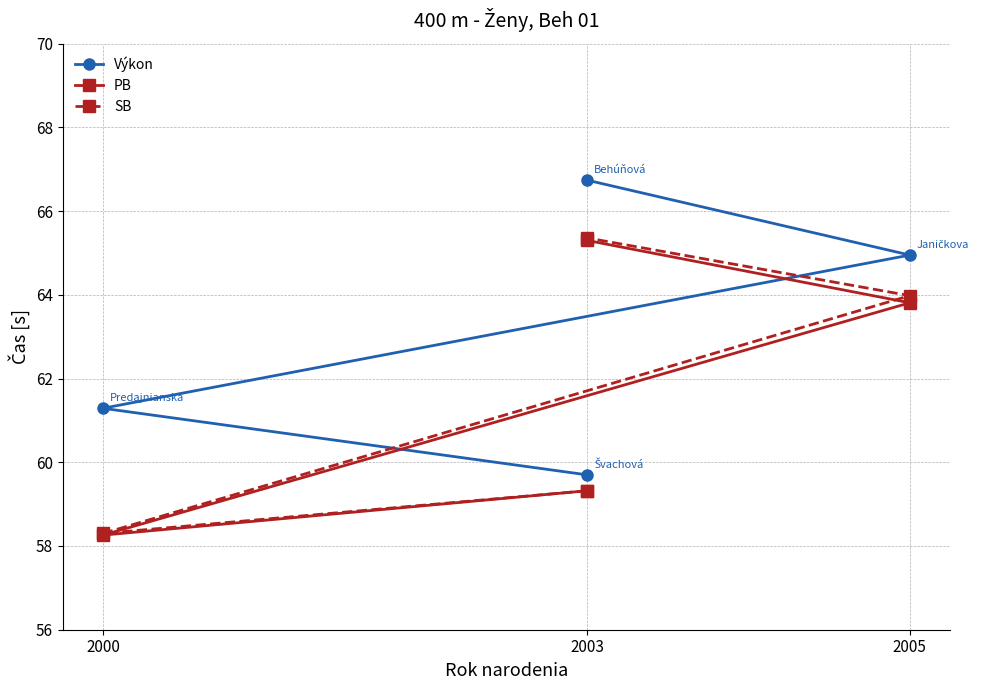

The PB series shows 65.3 at 3. True or false?

True